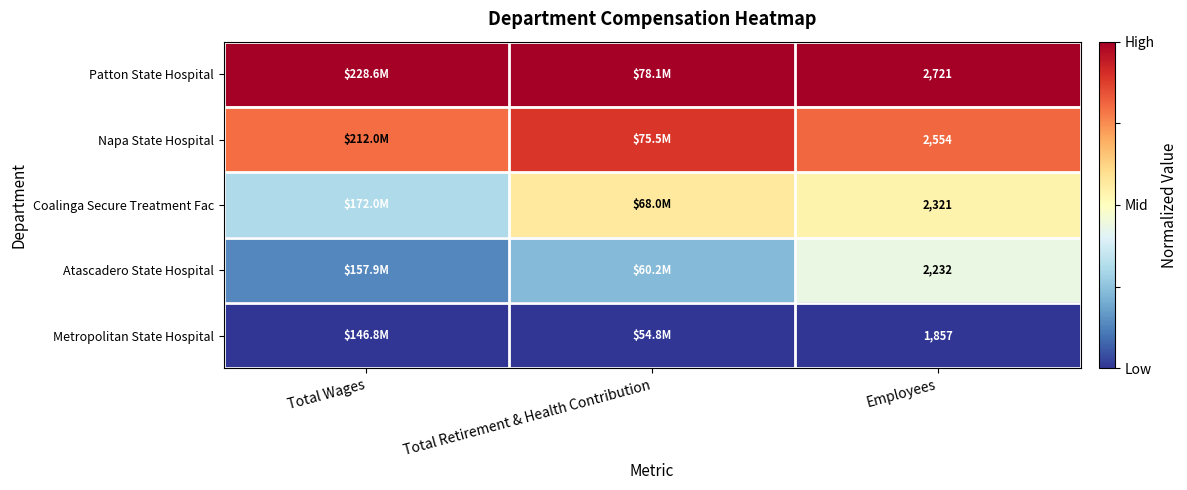

List the series in order of their overall mean, highest first.

Patton State Hospital, Napa State Hospital, Coalinga Secure Treatment Fac, Atascadero State Hospital, Metropolitan State Hospital